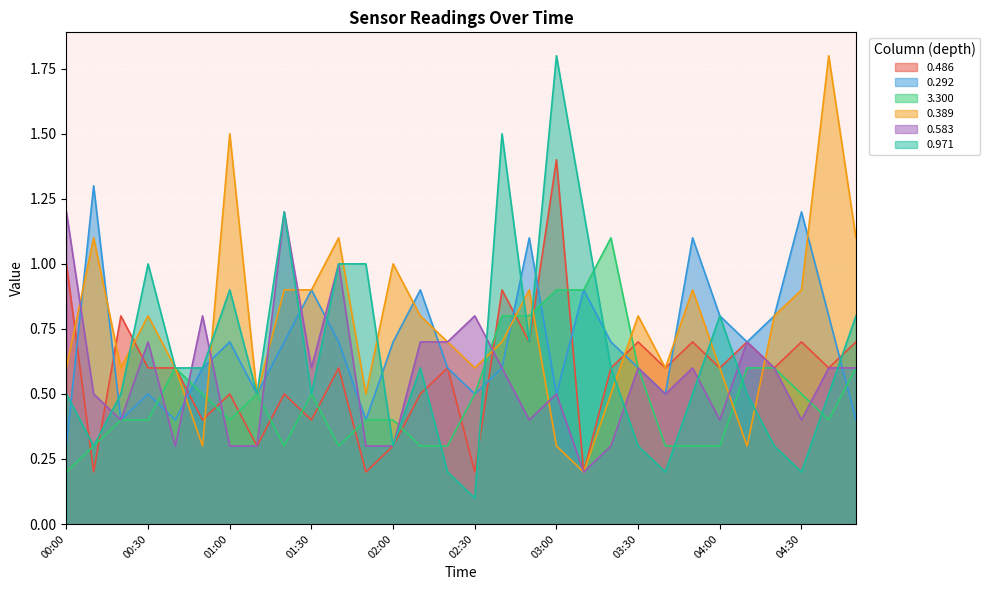

What are all the series names shown in the legend?

0.486, 0.292, 3.300, 0.389, 0.583, 0.971